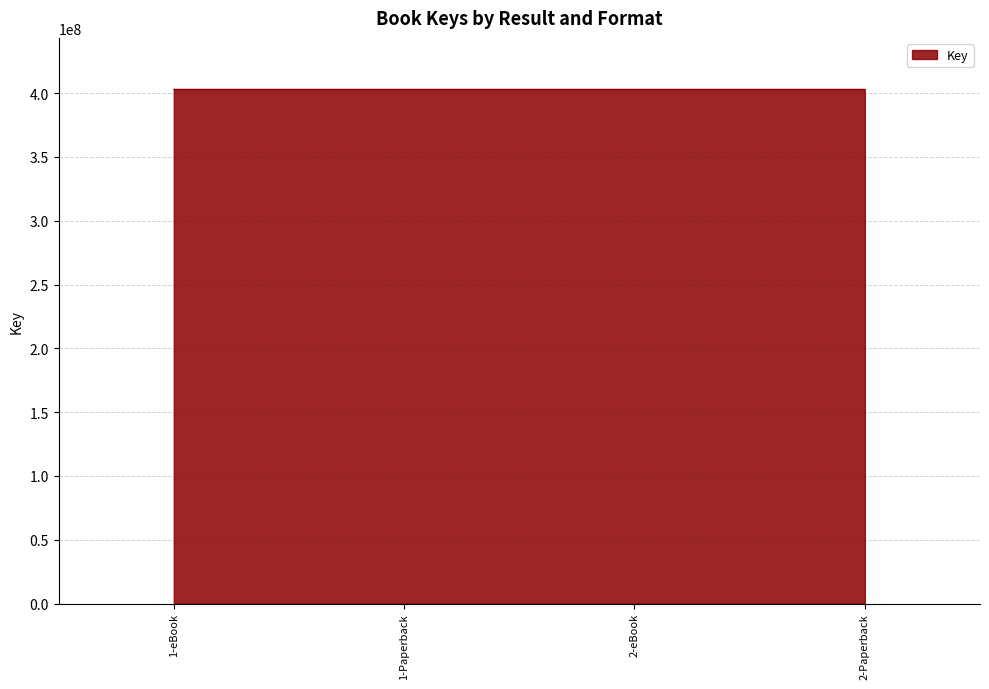

What is the greatest value displayed?

403034172